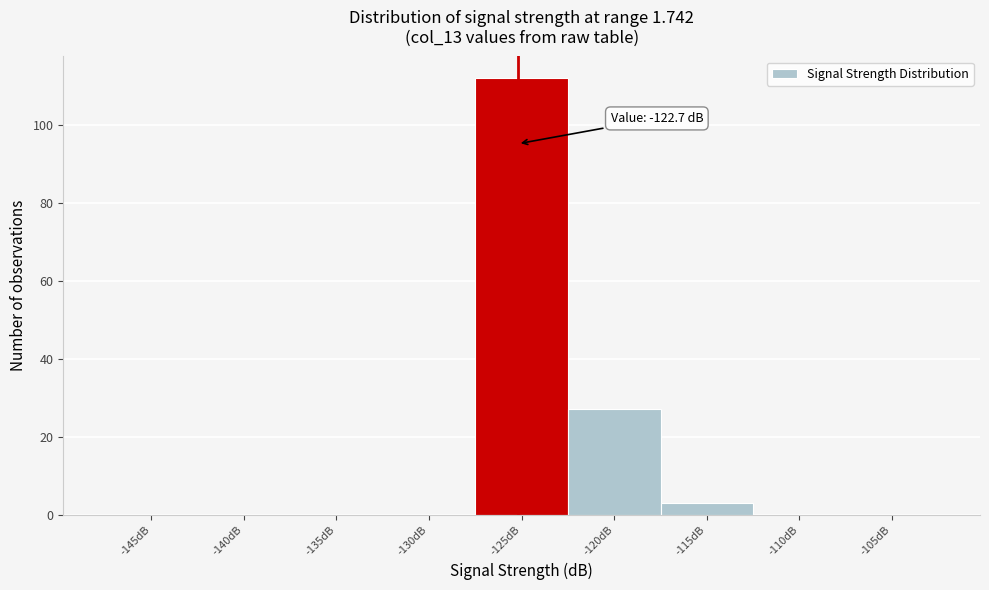

Reading left to right, what are all the values shown in this chart?

-145dB=0	-140dB=0	-135dB=0	-130dB=0	-125dB=112	-120dB=27	-115dB=3	-110dB=0	-105dB=0